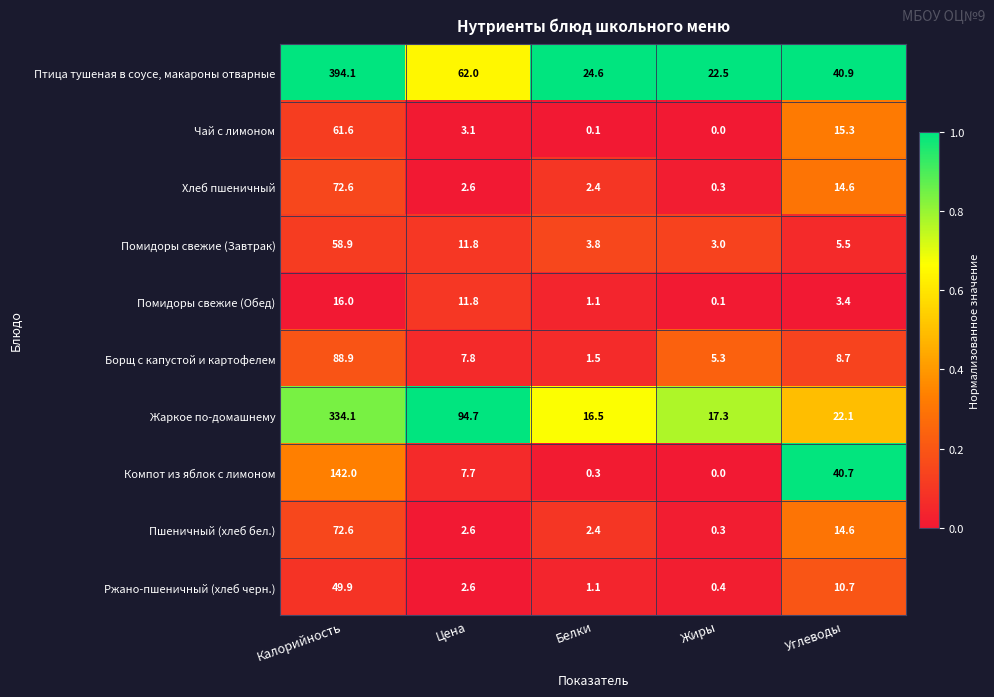

Count the number of categories in the chart.

5